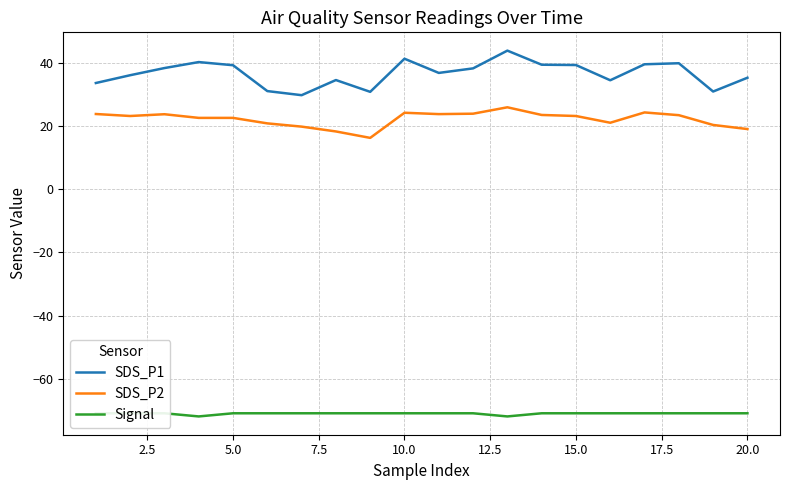

True or false: SDS_P2 and SDS_P1 intersect in this chart.

False